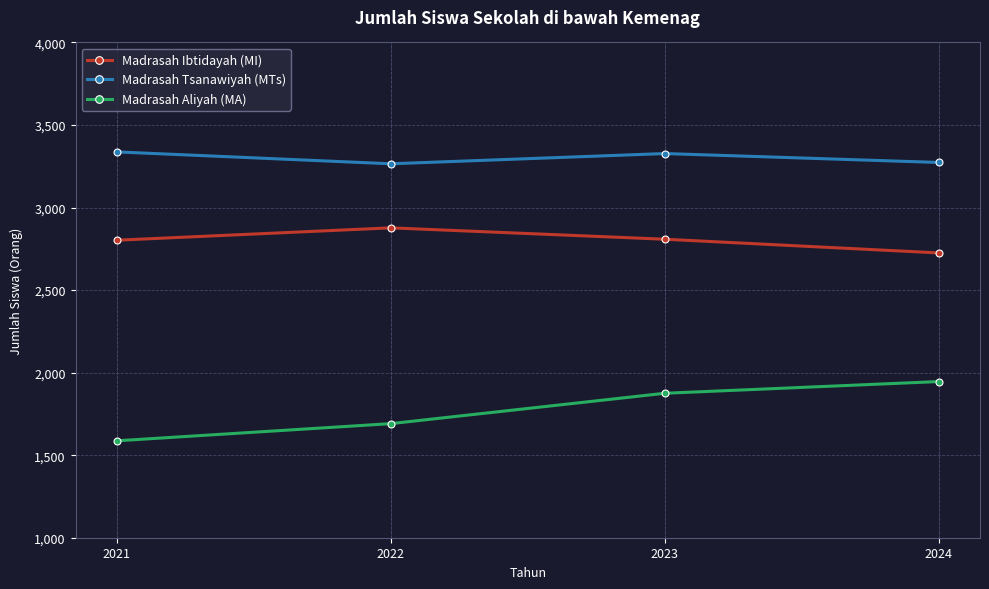

Where is the first local maximum for Madrasah Ibtidayah (MI)?

2022